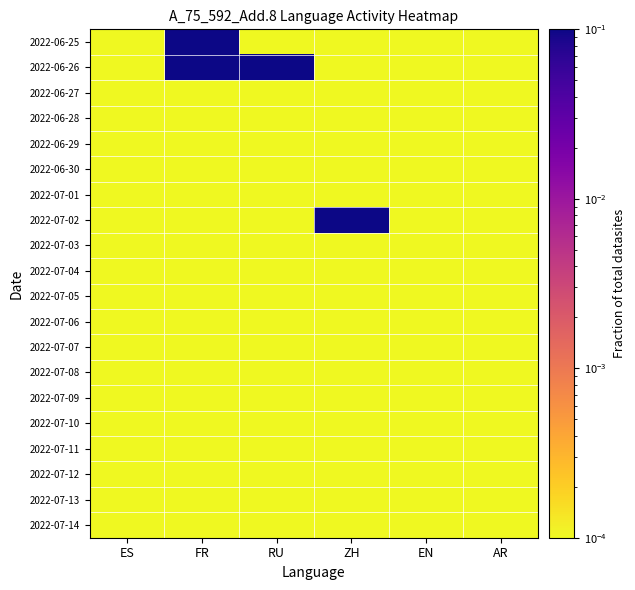

How many series are shown in this chart?

20